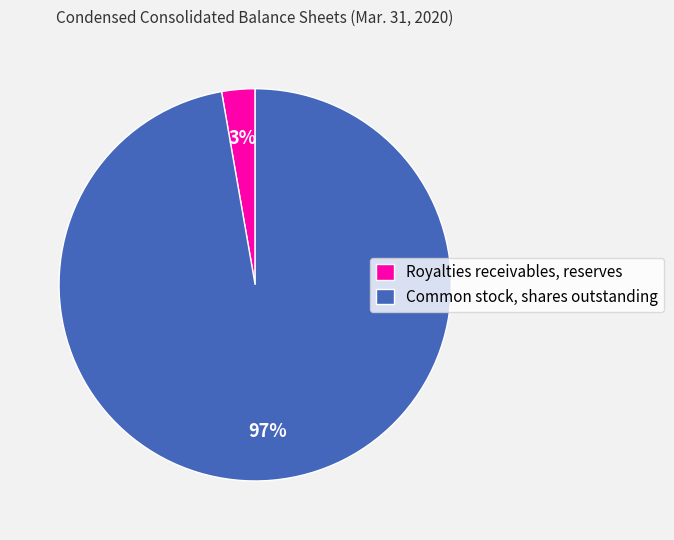

True or false: Royalties receivables, reserves accounts for 16% of the total.

False